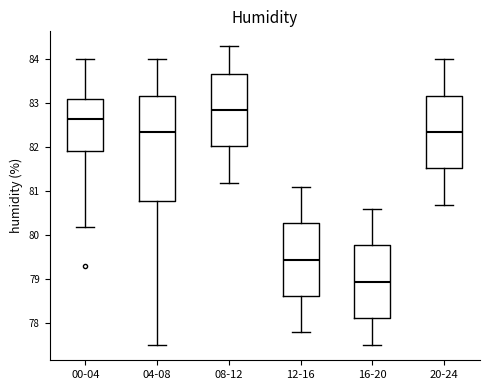

Reading left to right, transcribe this box plot: for each box, give where its median line is, the range the box spans, and where its two whiskers end, as read against the y-axis. The values are not printed on the chart, so give them approximately, as read against the axis.

00-04: median 82.7, box 81.9 to 83.1, whiskers 80.2 to 84.0
04-08: median 82.4, box 80.8 to 83.2, whiskers 77.5 to 84.0
08-12: median 82.9, box 82.0 to 83.7, whiskers 81.2 to 84.3
12-16: median 79.5, box 78.6 to 80.3, whiskers 77.8 to 81.1
16-20: median 79.0, box 78.1 to 79.8, whiskers 77.5 to 80.6
20-24: median 82.4, box 81.5 to 83.2, whiskers 80.7 to 84.0